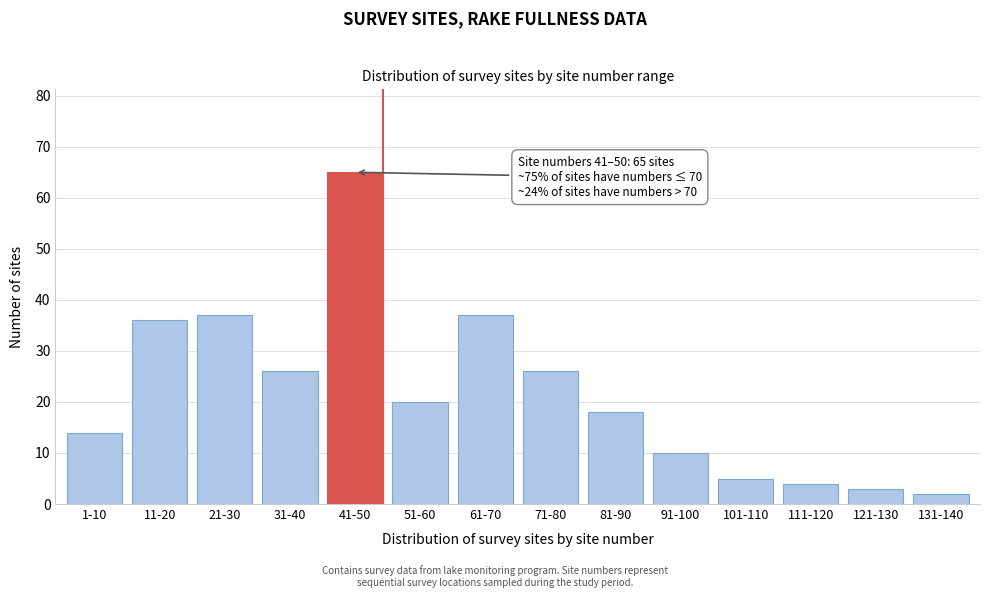

Reading right to left, extract all data points from this chart.

2	3	4	5	10	18	26	37	20	65	26	37	36	14